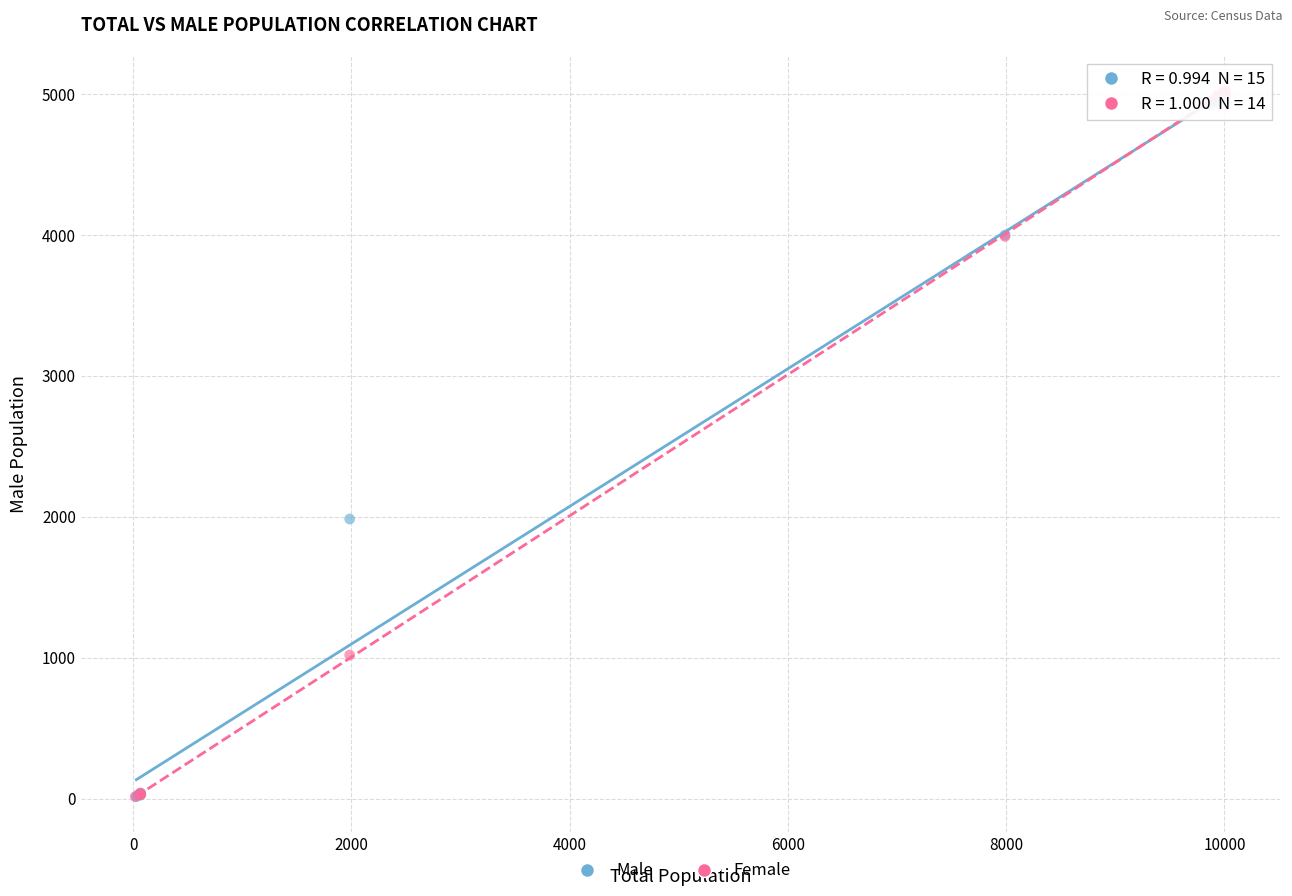

What are all the series names shown in the legend?

Male, Female